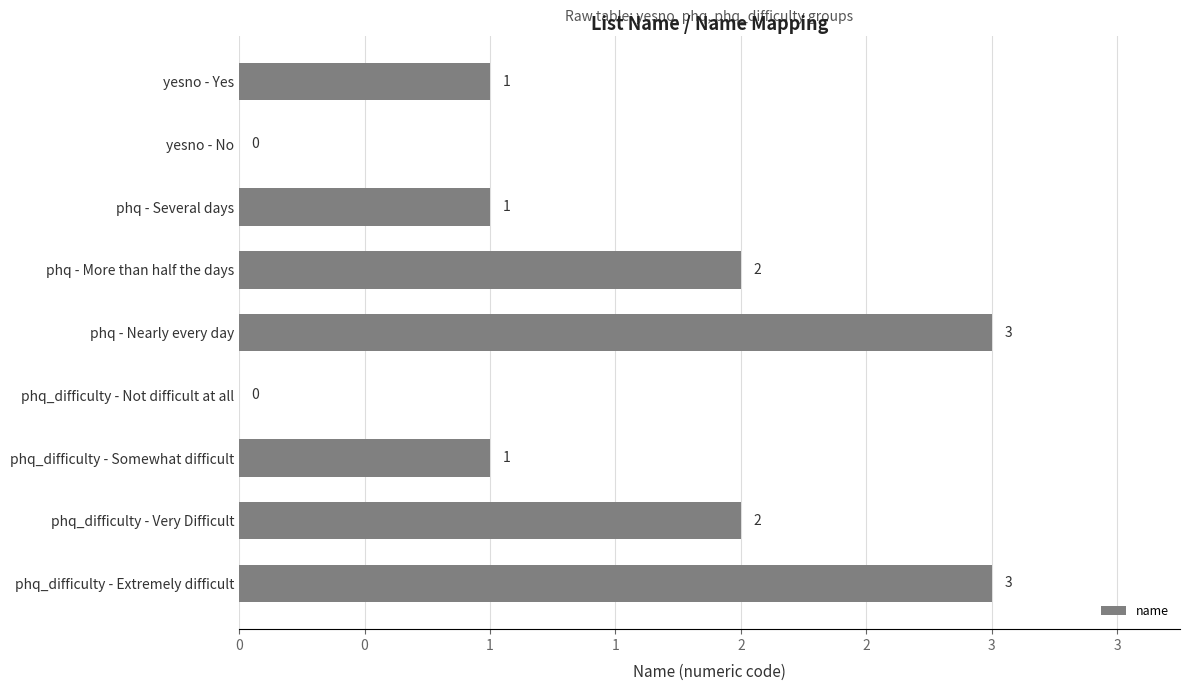

Are the bars horizontal?

Yes